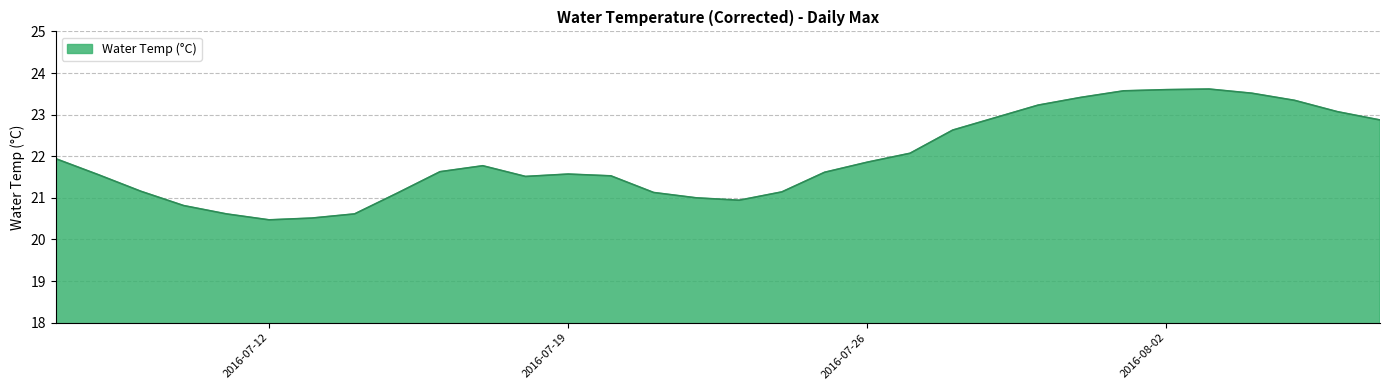

What is the difference between the maximum and minimum values?

3.1